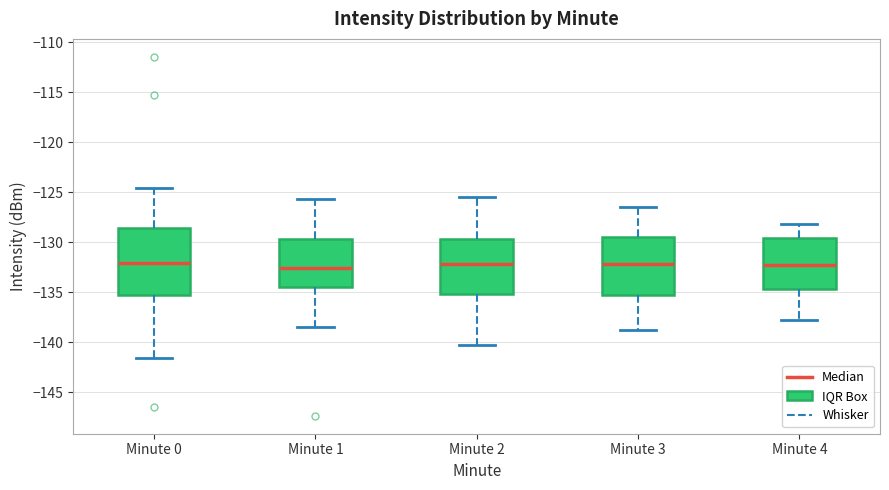

Where is the lower edge of the box for Minute 0 on the y-axis? The values are not printed on the chart, so give them approximately, as read against the axis.

-135.0